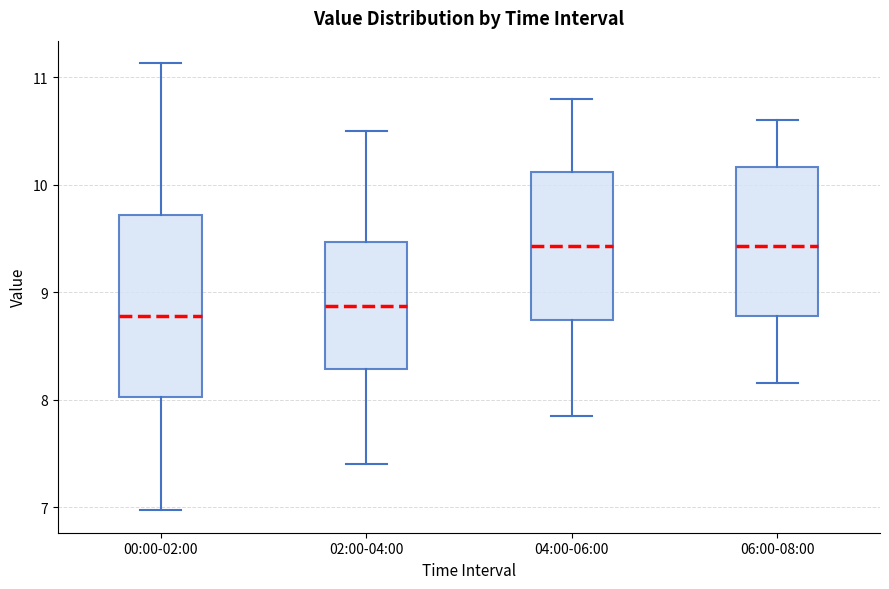

Which box is the tallest, from its lower edge to its upper edge?

00:00-02:00